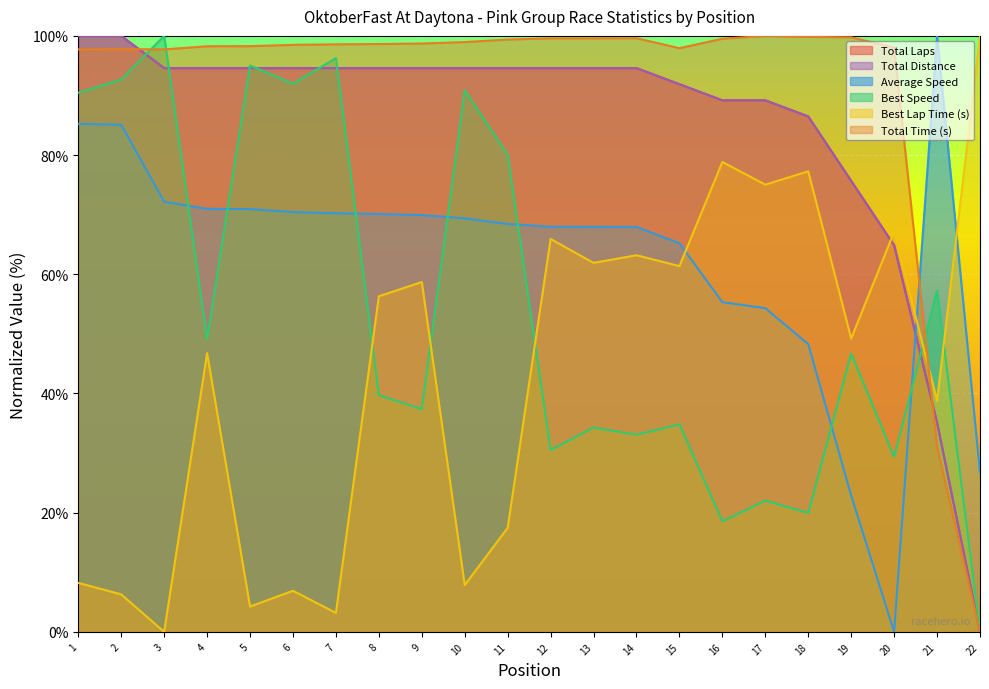

True or false: Best Speed and Total Distance intersect in this chart.

True